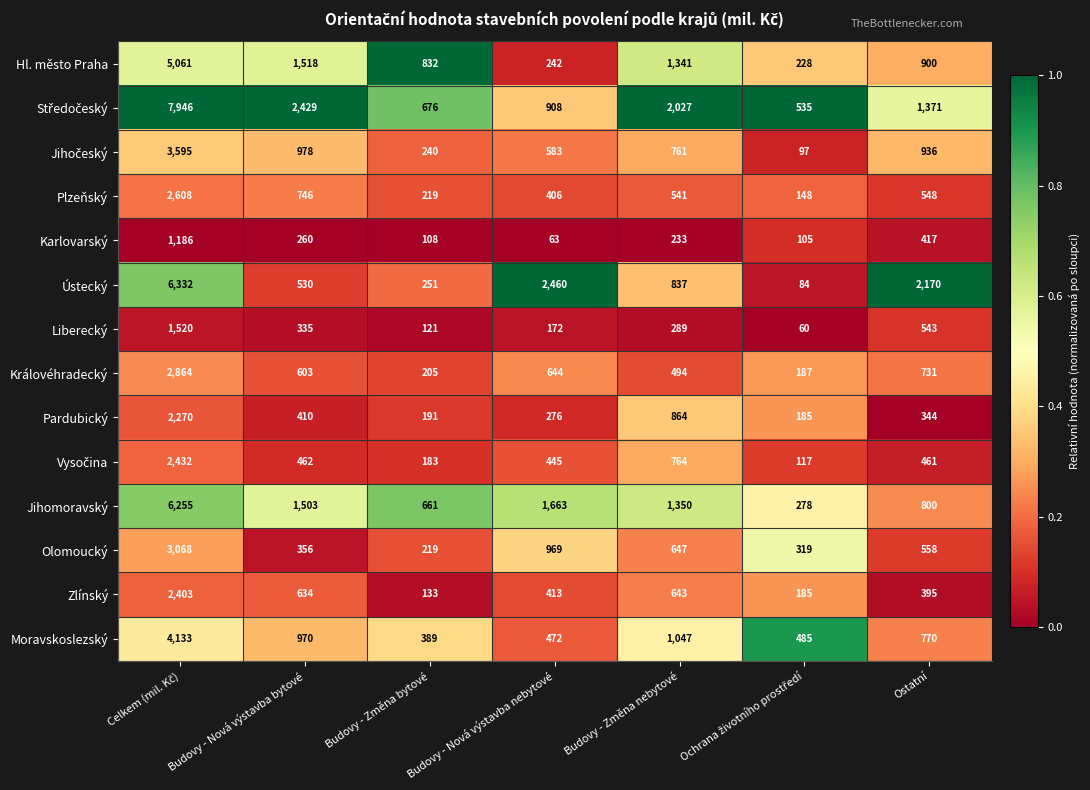

What is the maximum value shown in the chart?

7946